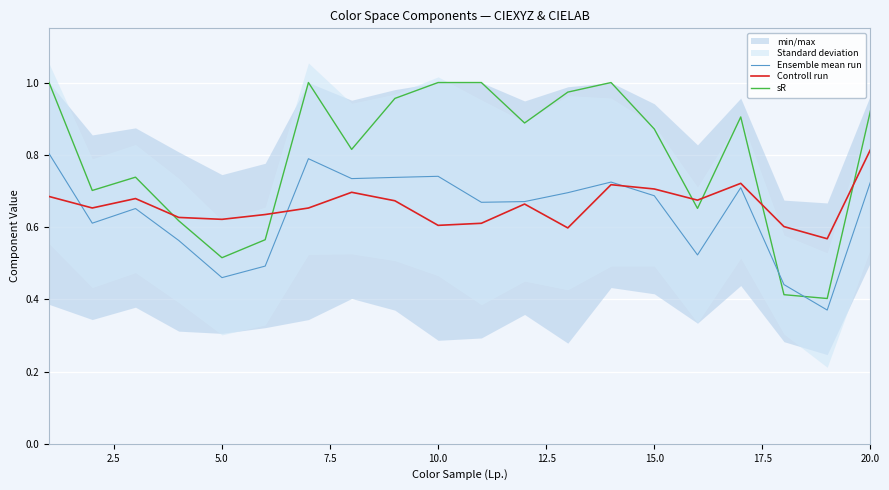

What is the sum of all Ensemble mean run values?

12.8